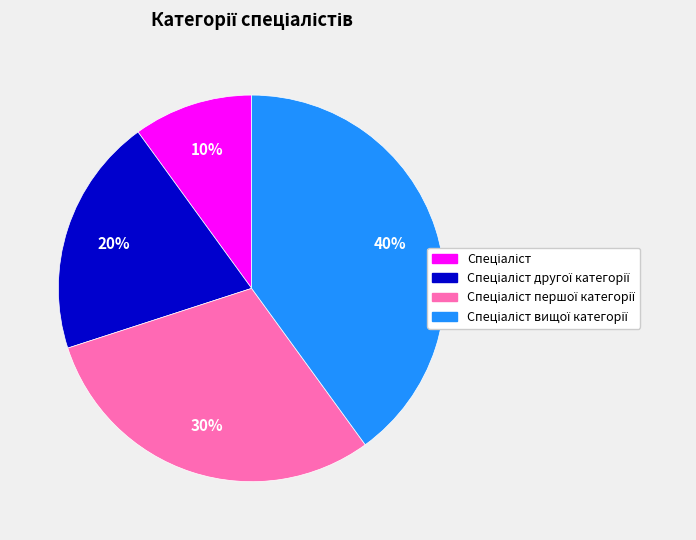

How many slices are in this pie chart?

4